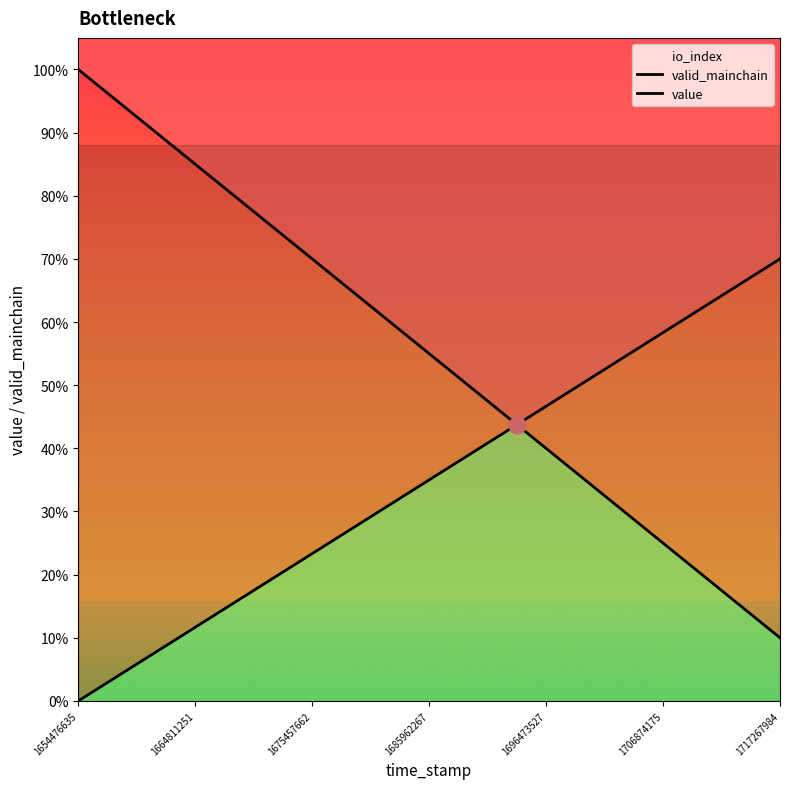

Which series has the largest total across all categories?

valid_mainchain